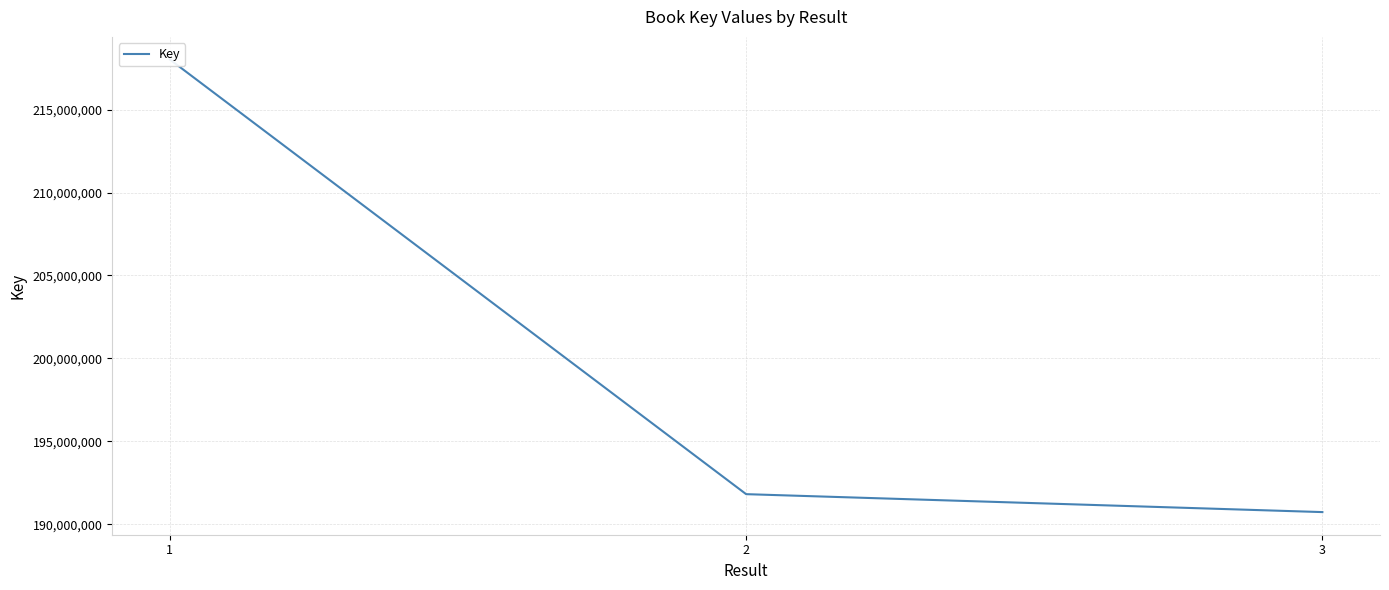

True or false: there are more than 0 points higher than both neighbors.

False